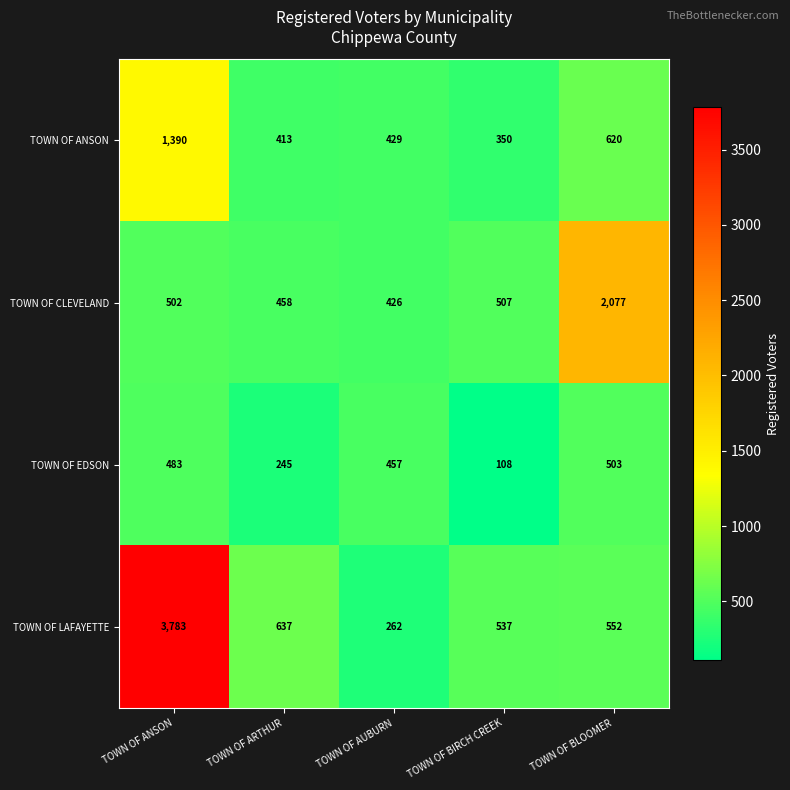

At how many categories does at least one series exceed 429?

5